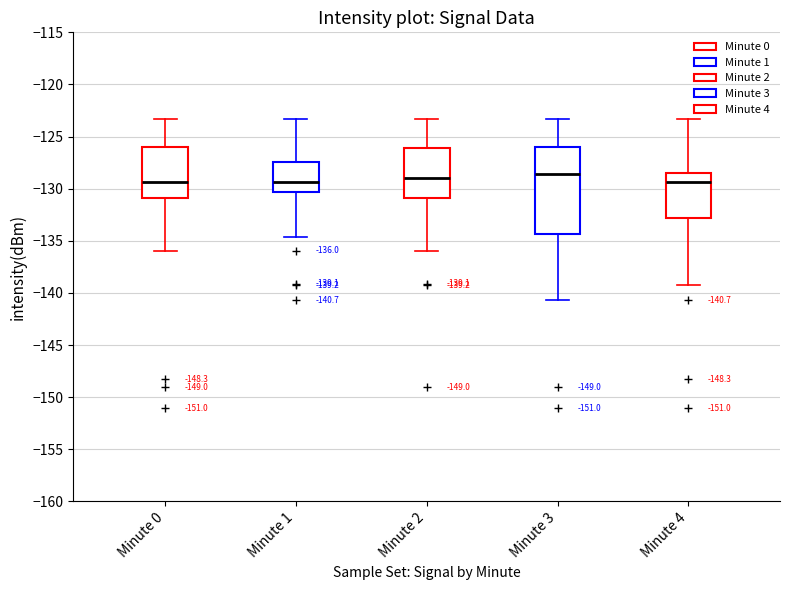

Which box is the tallest, from its lower edge to its upper edge?

Minute 3